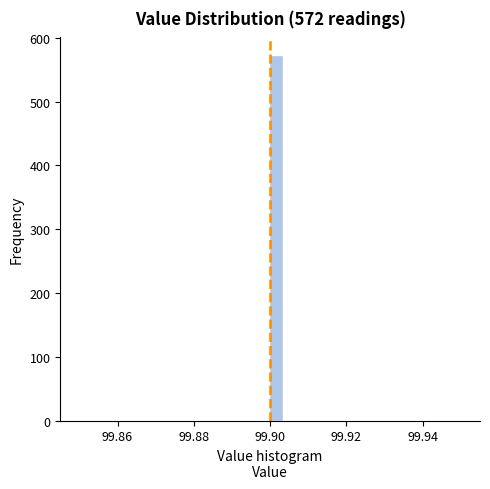

Around what value on the x-axis is the tallest bar? Give the approximate position of its centre, as read against the axis.

99.902